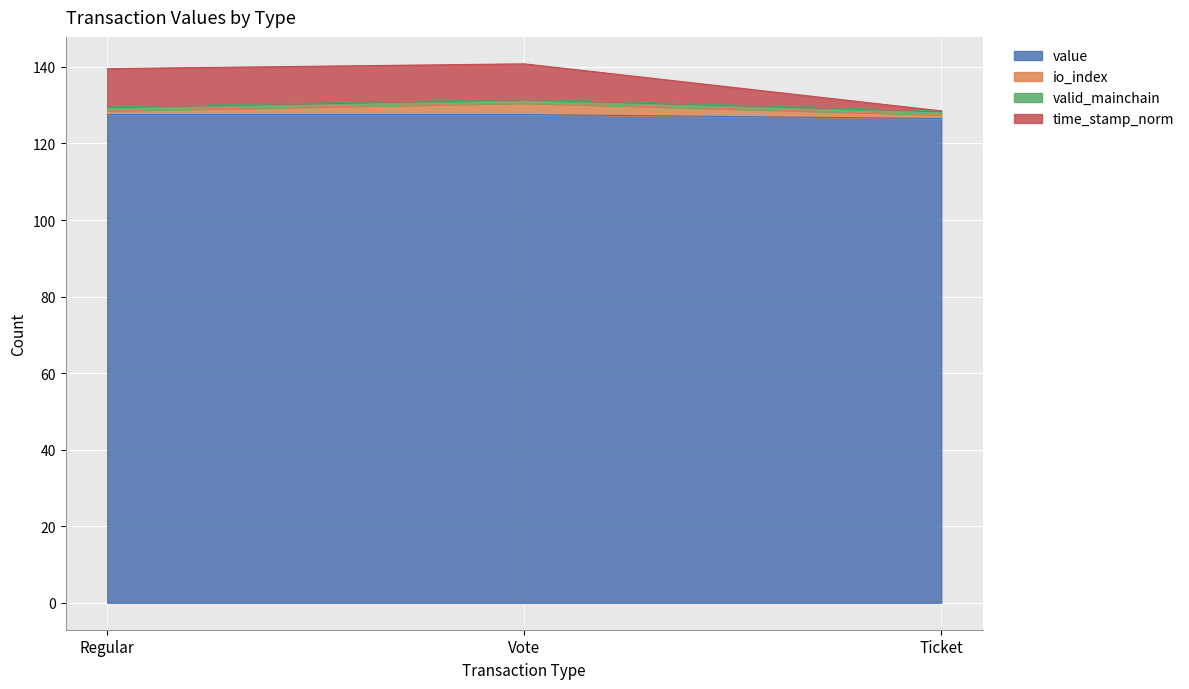

What is the difference between the value values at Ticket and Vote?

1.0